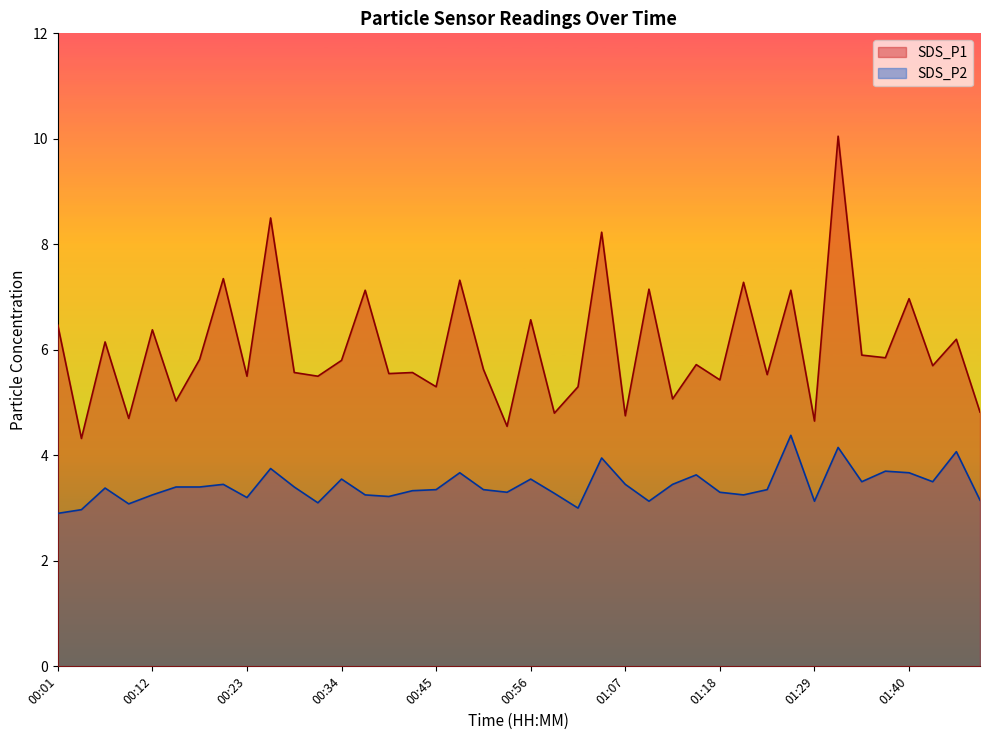

The value of SDS_P1 at 01:02 is 5.3. True or false?

True